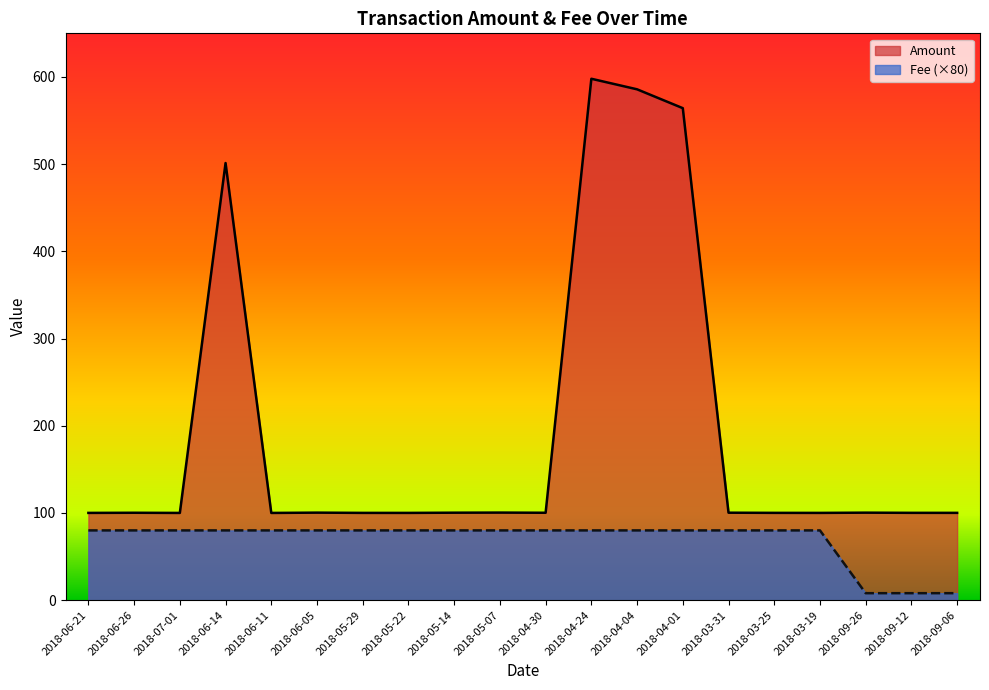

What is the minimum value for Fee?

8.0